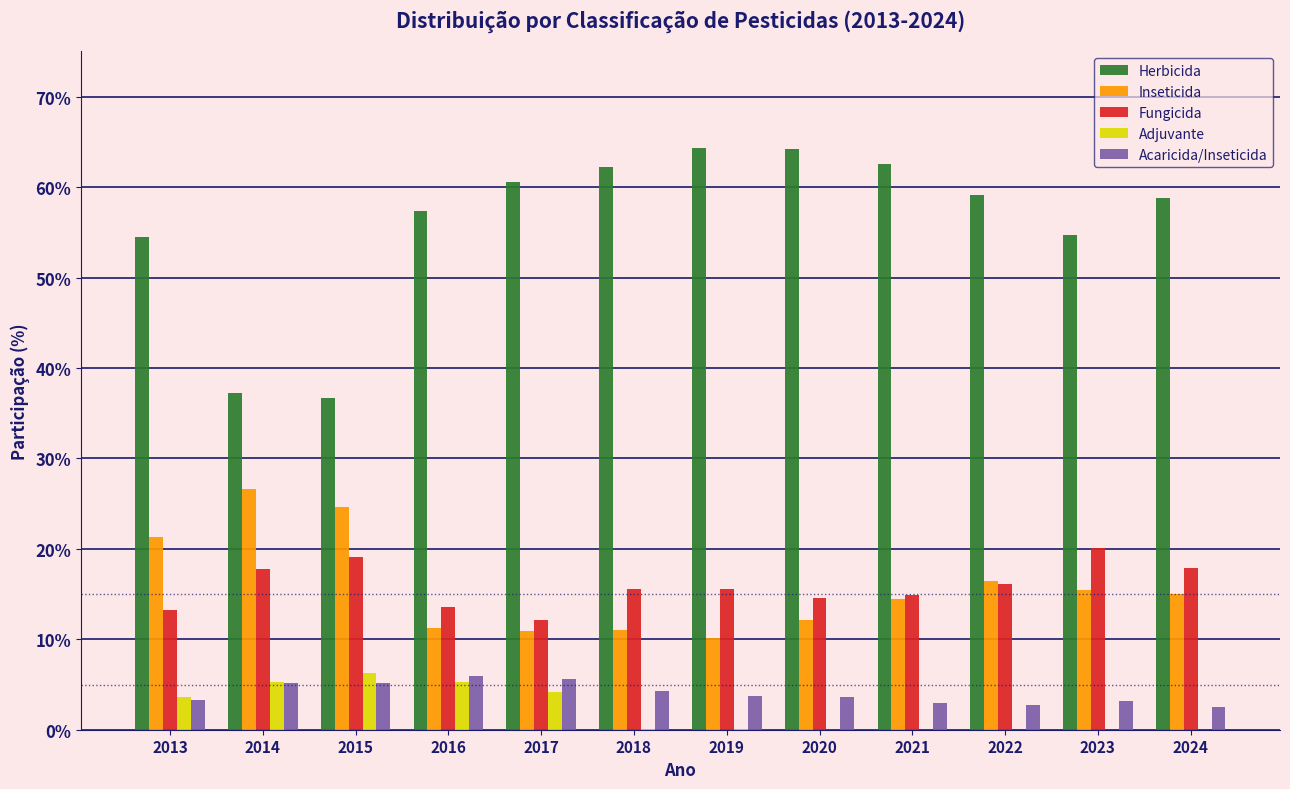

Is it true that Inseticida equals 8.7 at 2024?

False